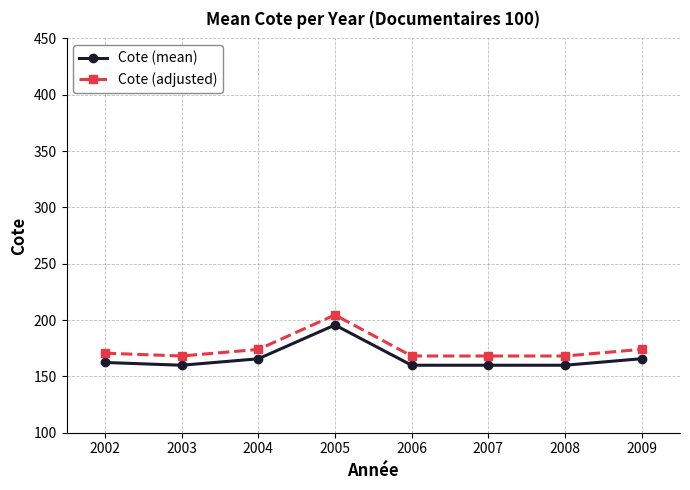

What is the difference between the maximum and minimum values in the Cote (mean) series?

35.7